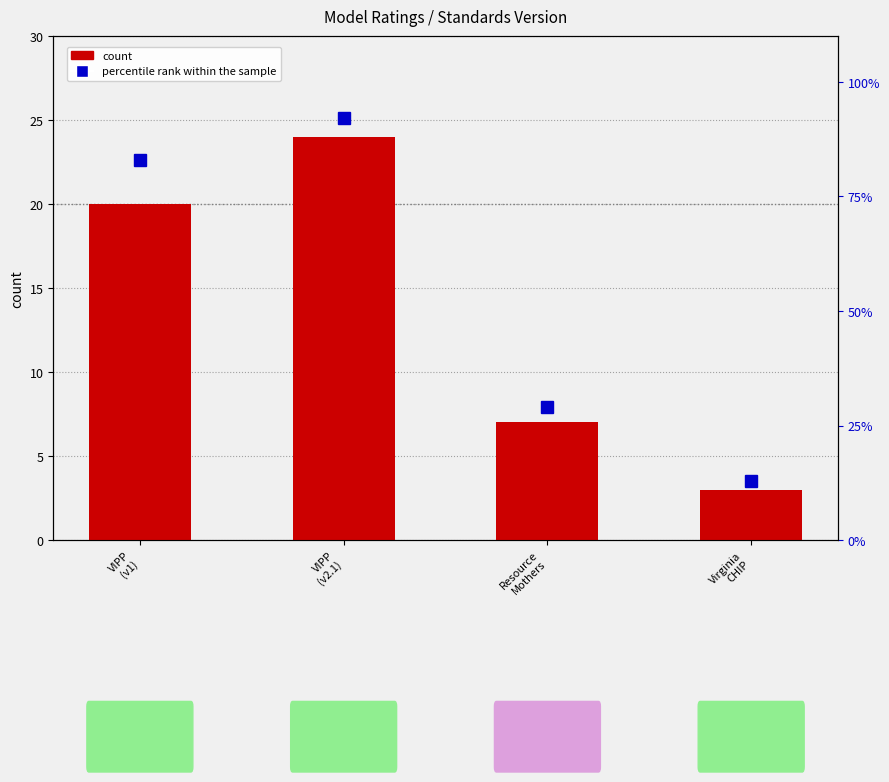

The count series shows 7 at Resource
Mothers. True or false?

True